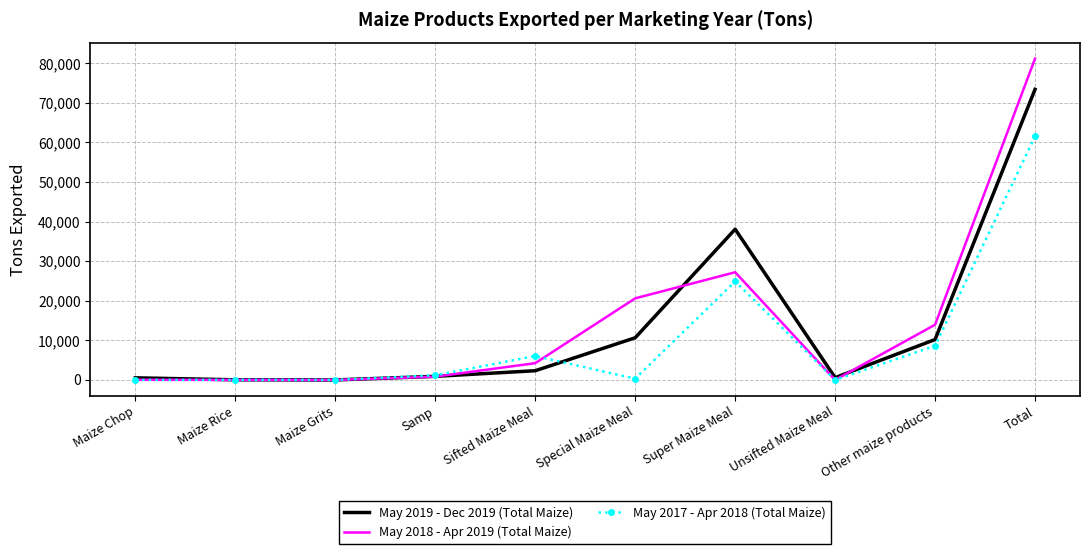

What is the total value across all series at Unsifted Maize Meal?

580